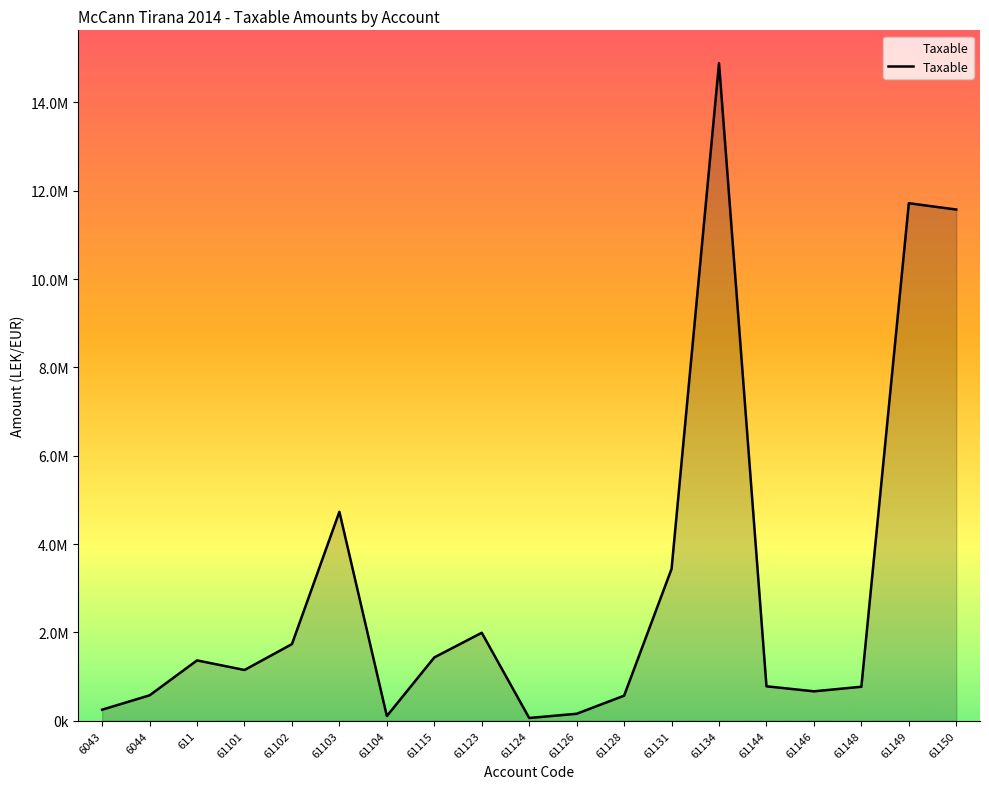

What is the sum of all values?

57958878.2